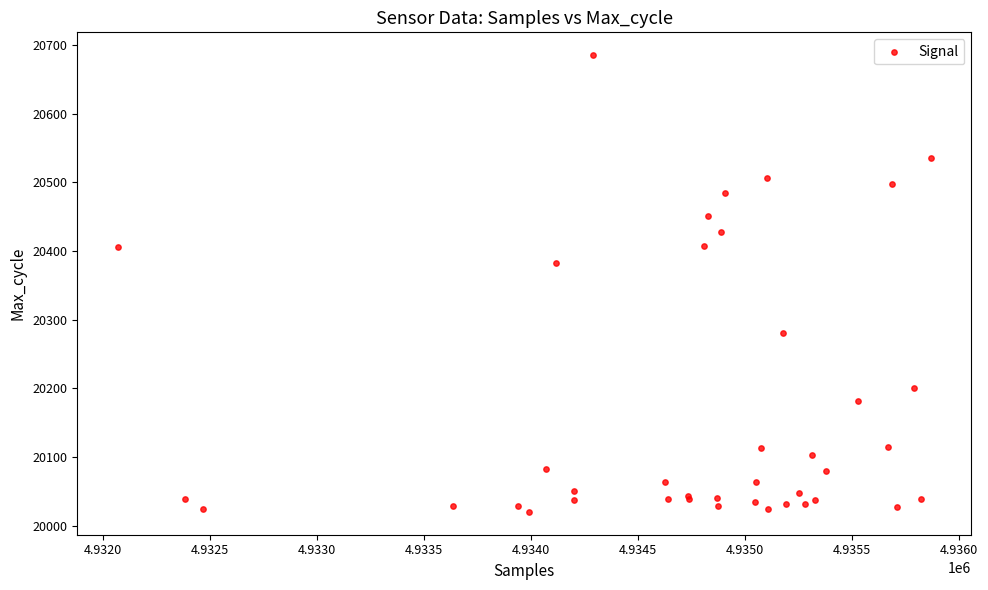

What Y value in the scatter plot is closest to 20352?

20383